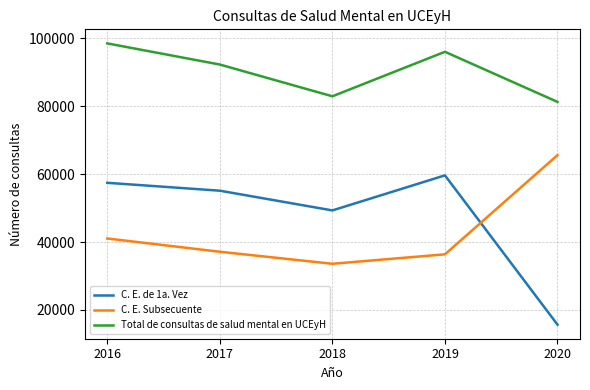

Is this an area chart (filled region under the line)?

No